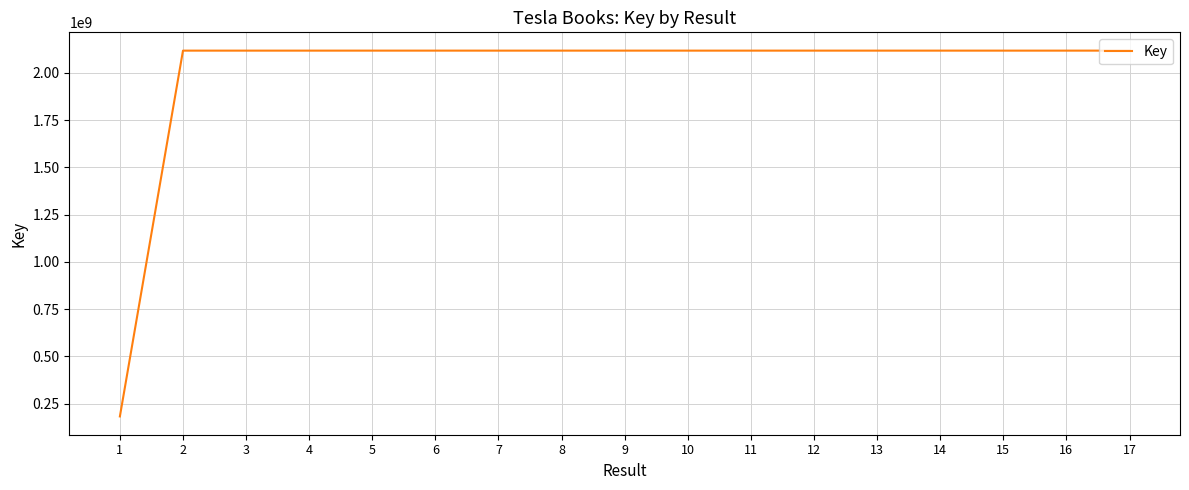

What is the difference between the maximum and minimum values?

1935519804